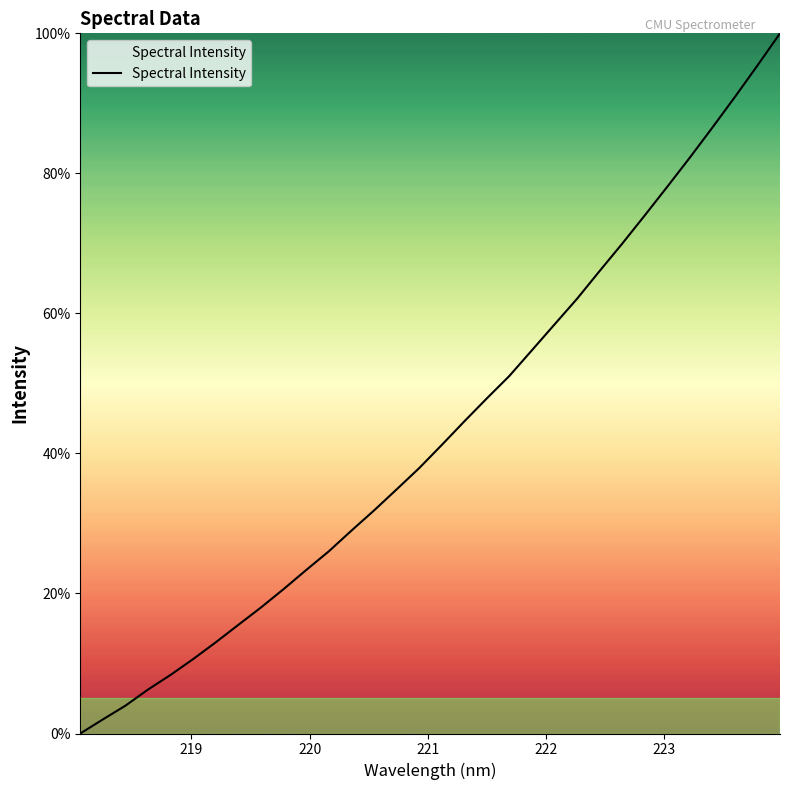

What is the maximum value shown in the chart?

100.0